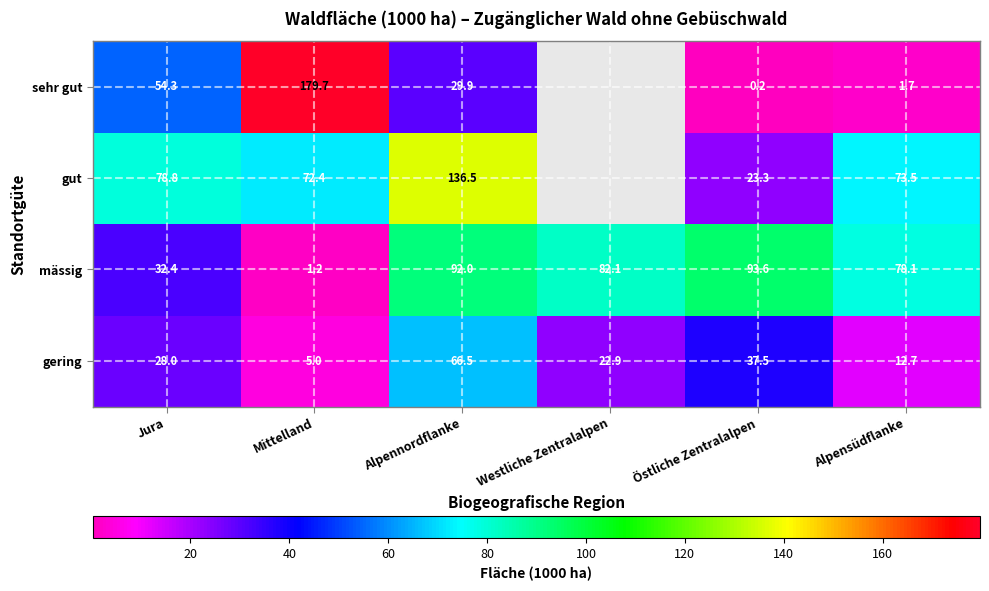

The value of sehr gut at Jura is 83.1. True or false?

False